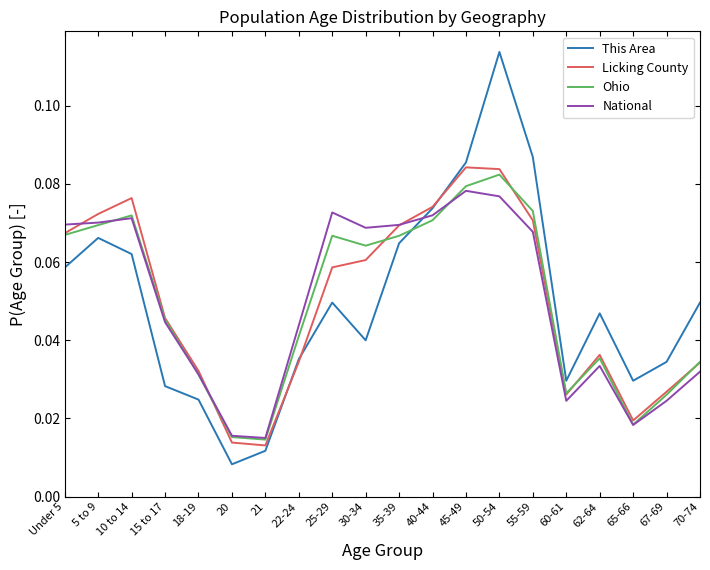

The National series shows 0.0 at 40-44. True or false?

False